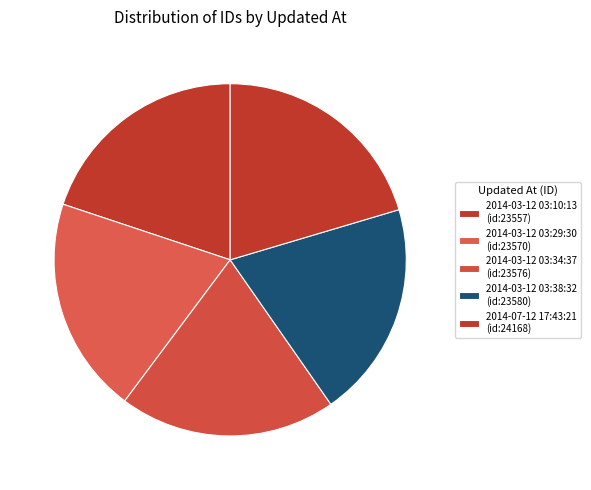

Which category has the smallest portion of the pie?

2014-03-12 03:10:13